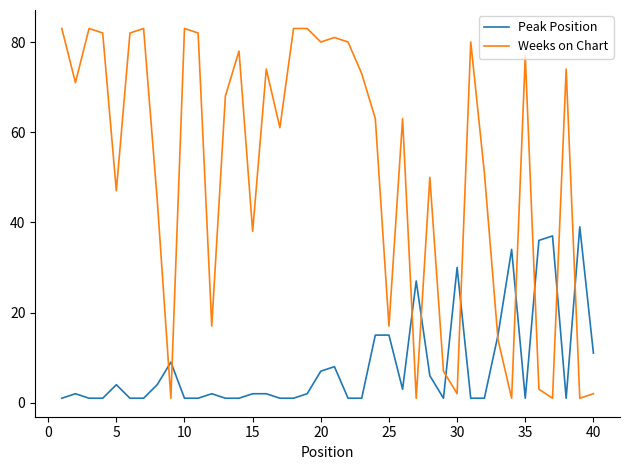

What is the difference between the maximum and minimum values in the Weeks on Chart series?

82